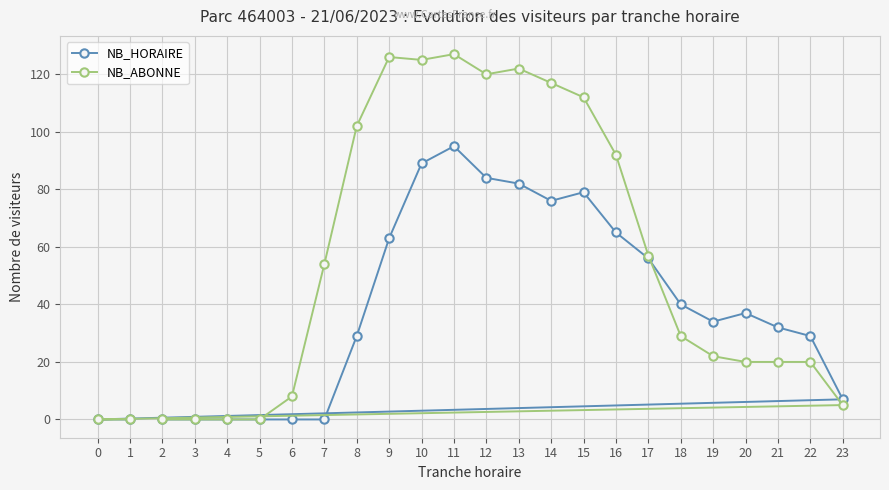

True or false: NB_HORAIRE has more than 0 points higher than both neighbors.

True